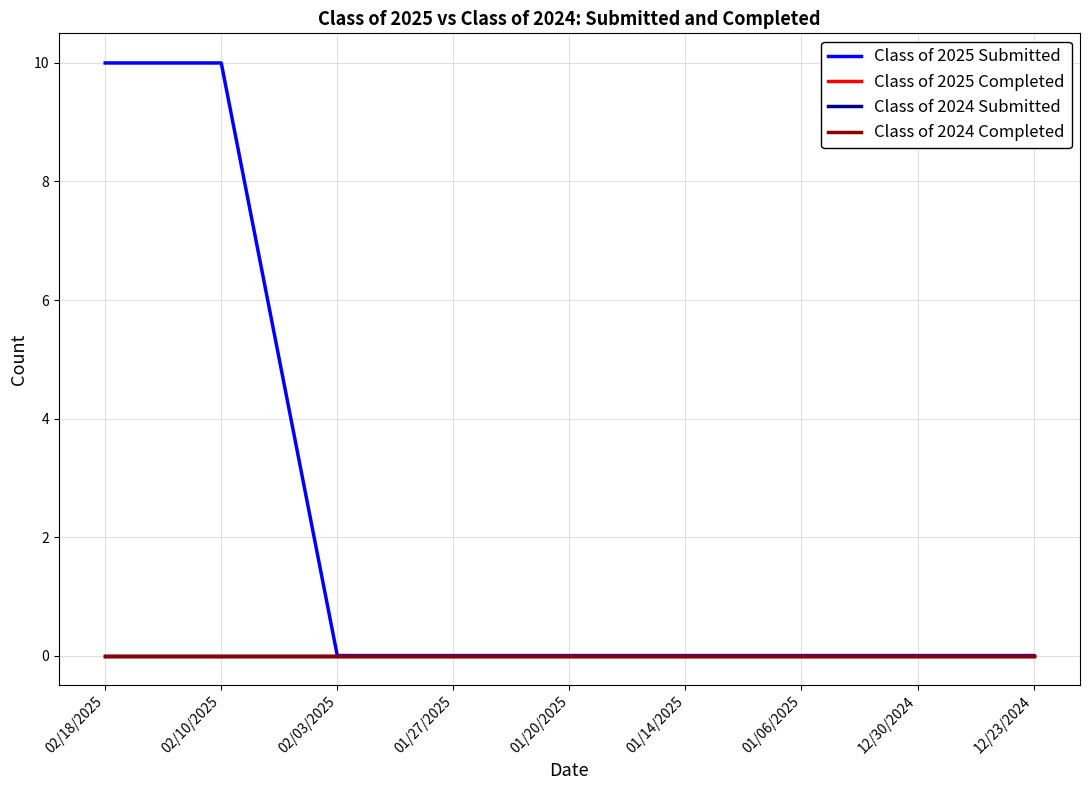

Count the number of categories in the chart.

9